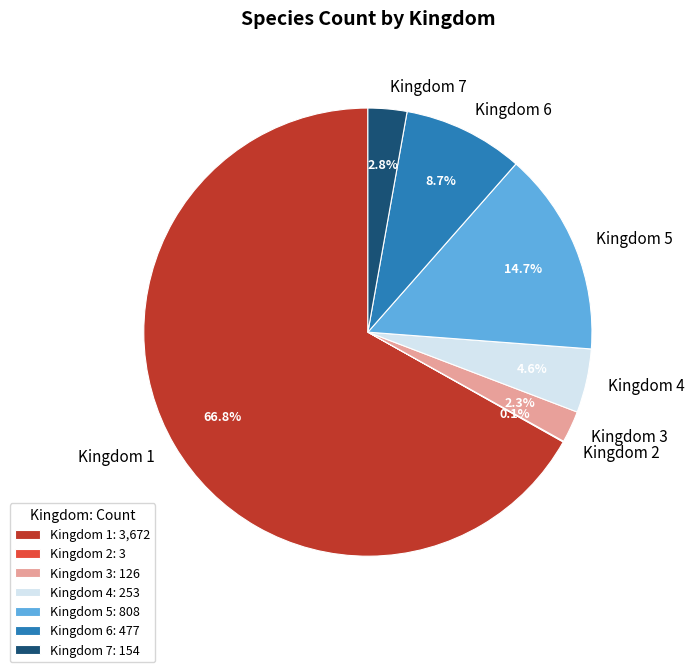

Does any single category account for the majority?

Yes